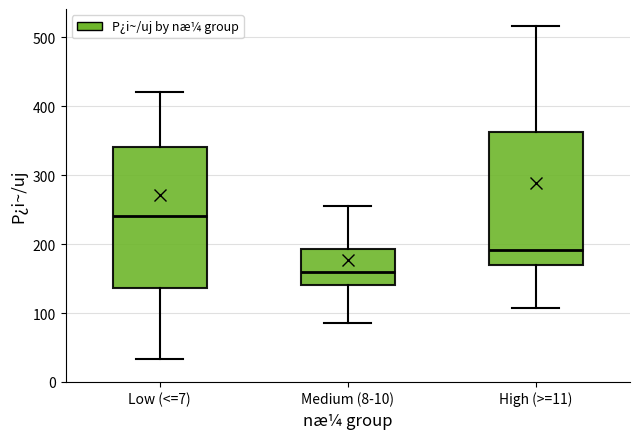

Reading left to right, read every box against the y-axis: the position of its median line, the range the box covers, and the ends of its whiskers. The values are not printed on the chart, so give them approximately, as read against the axis.

Low (<=7): median 240, box 140 to 340, whiskers 30 to 420
Medium (8-10): median 160, box 140 to 190, whiskers 90 to 250
High (>=11): median 190, box 170 to 360, whiskers 110 to 520